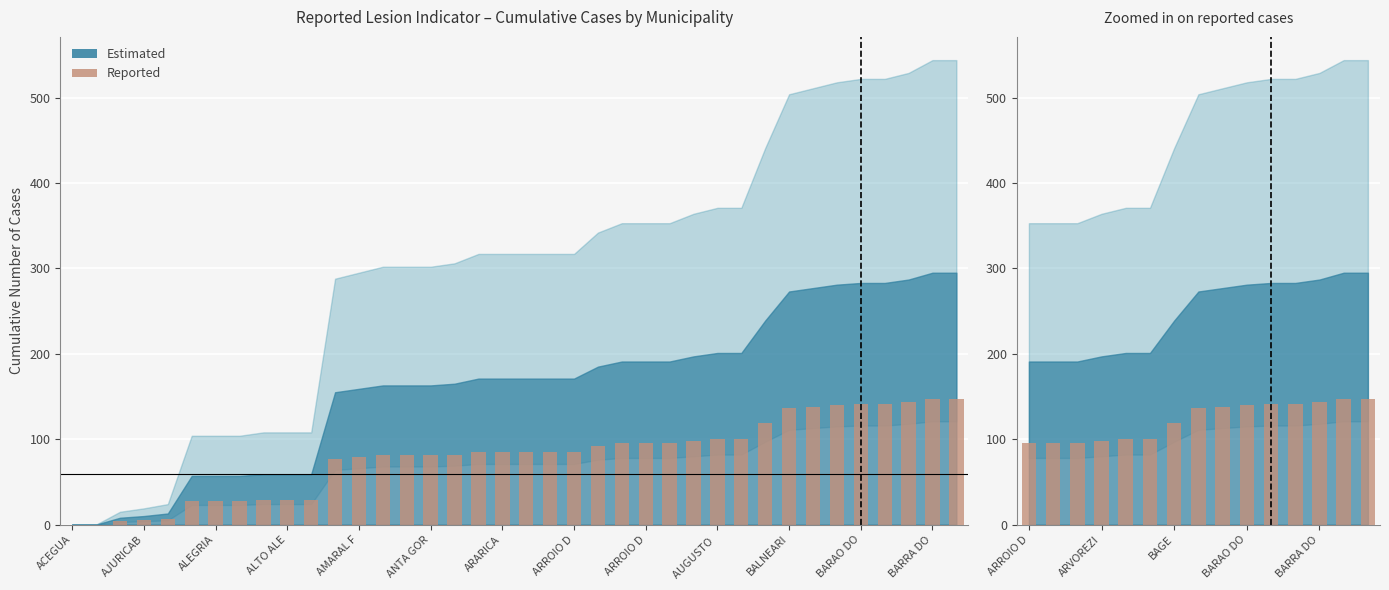

Approximately how many times larger is the value at 13 compared to ARROIO D?

1.1